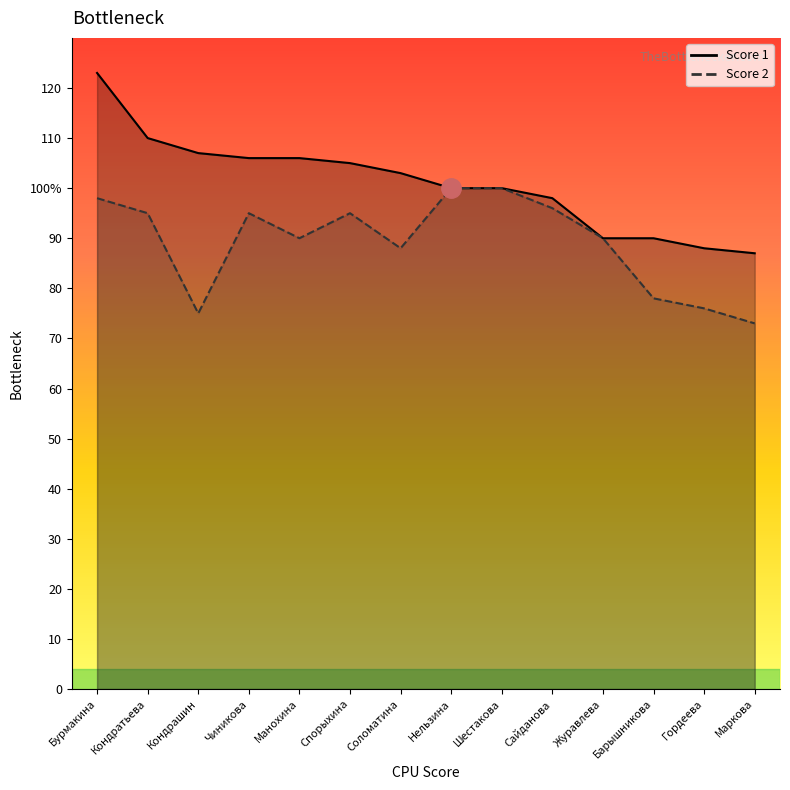

What is the difference between the maximum and minimum values in the Score 2 series?

27